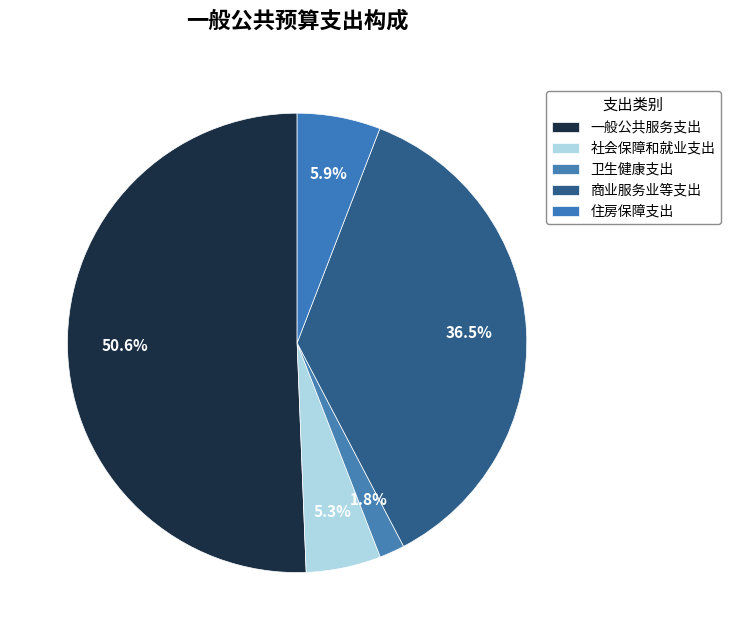

To the nearest percent, what is the difference between the largest and smallest slice percentages?

49%